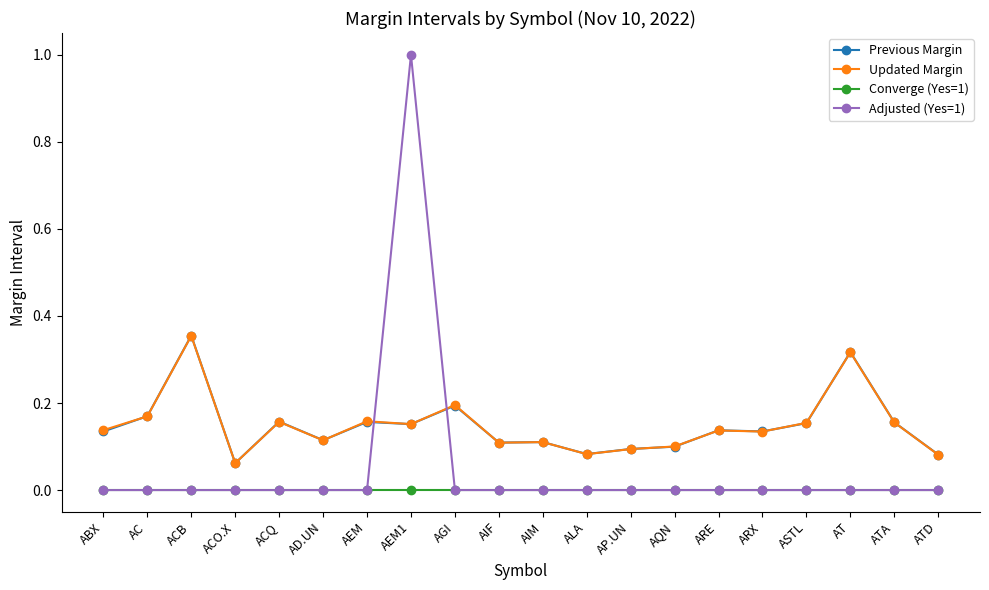

What is the label of the 1st point from the left?

ABX